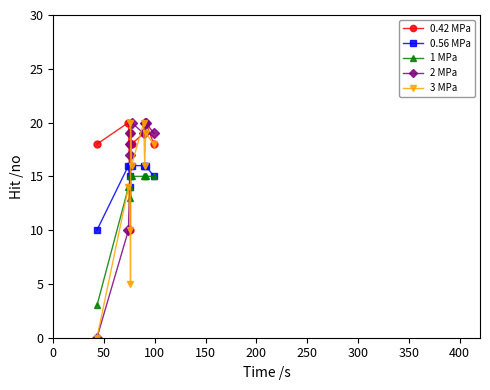

At how many categories does at least one series exceed 18?

7